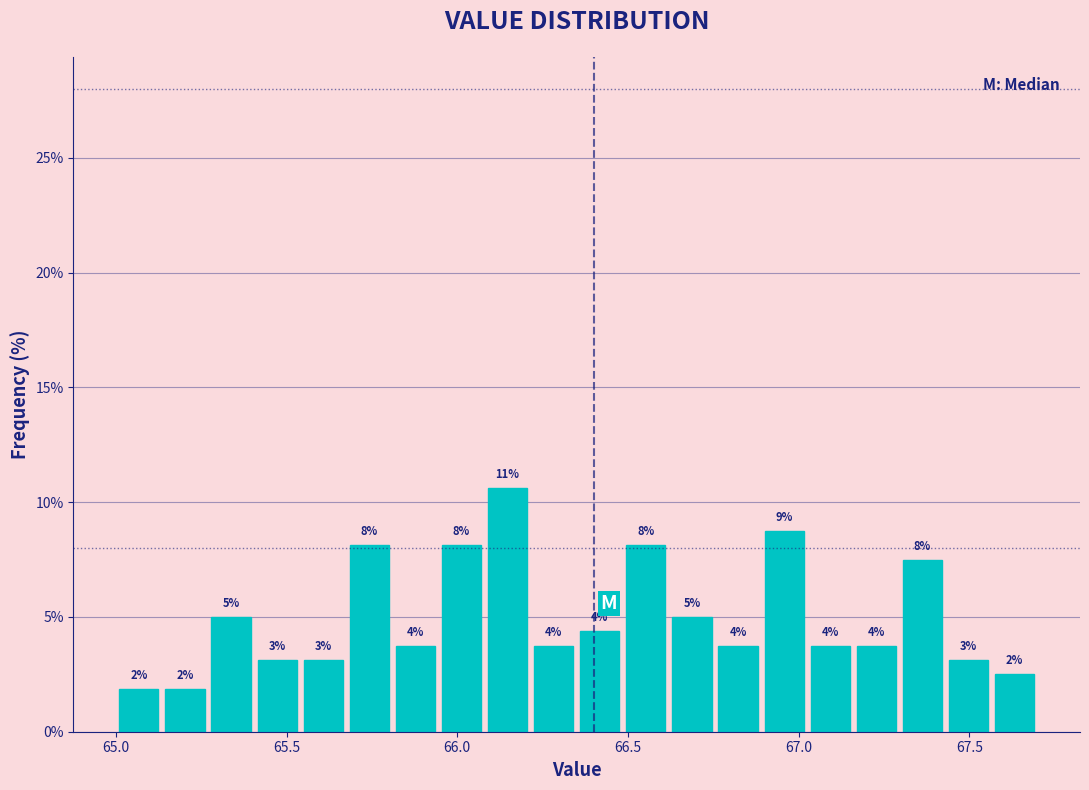

Around what value on the x-axis is the tallest bar? Give the approximate position of its centre, as read against the axis.

66.15